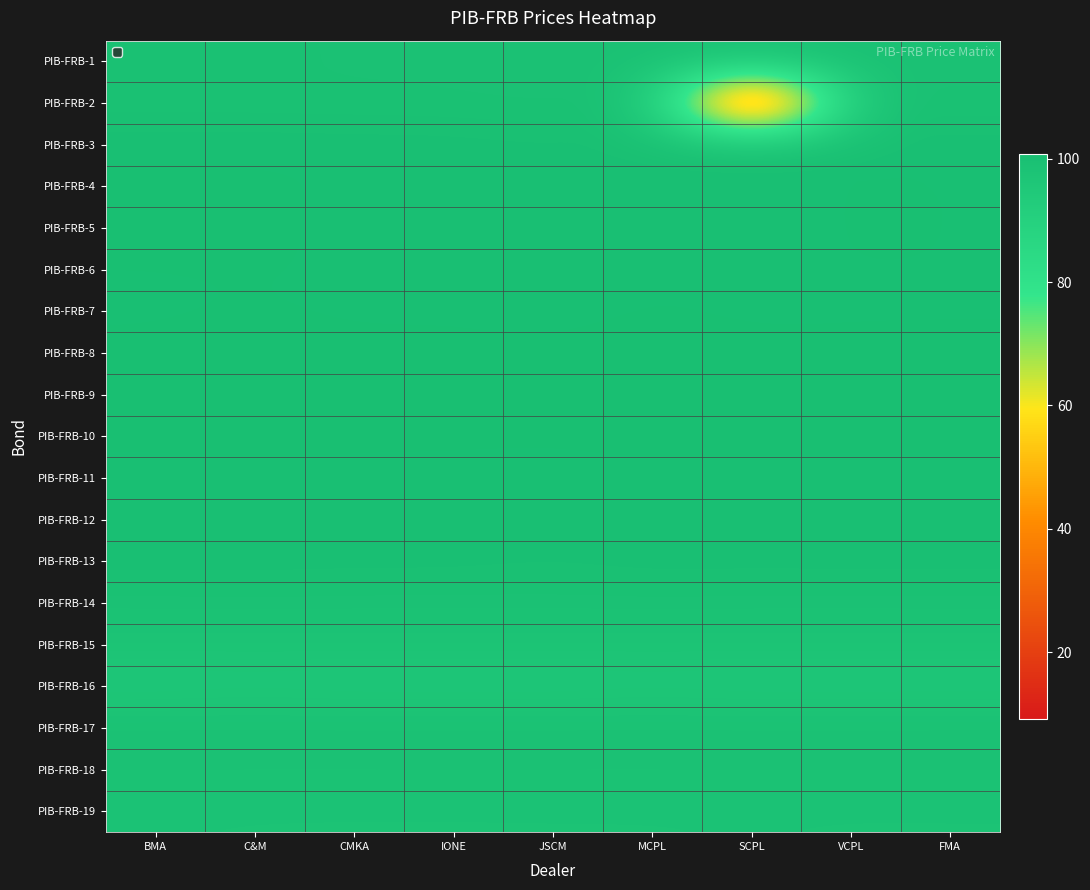

At which label is PIB-FRB-15 closest to 98?

C&M